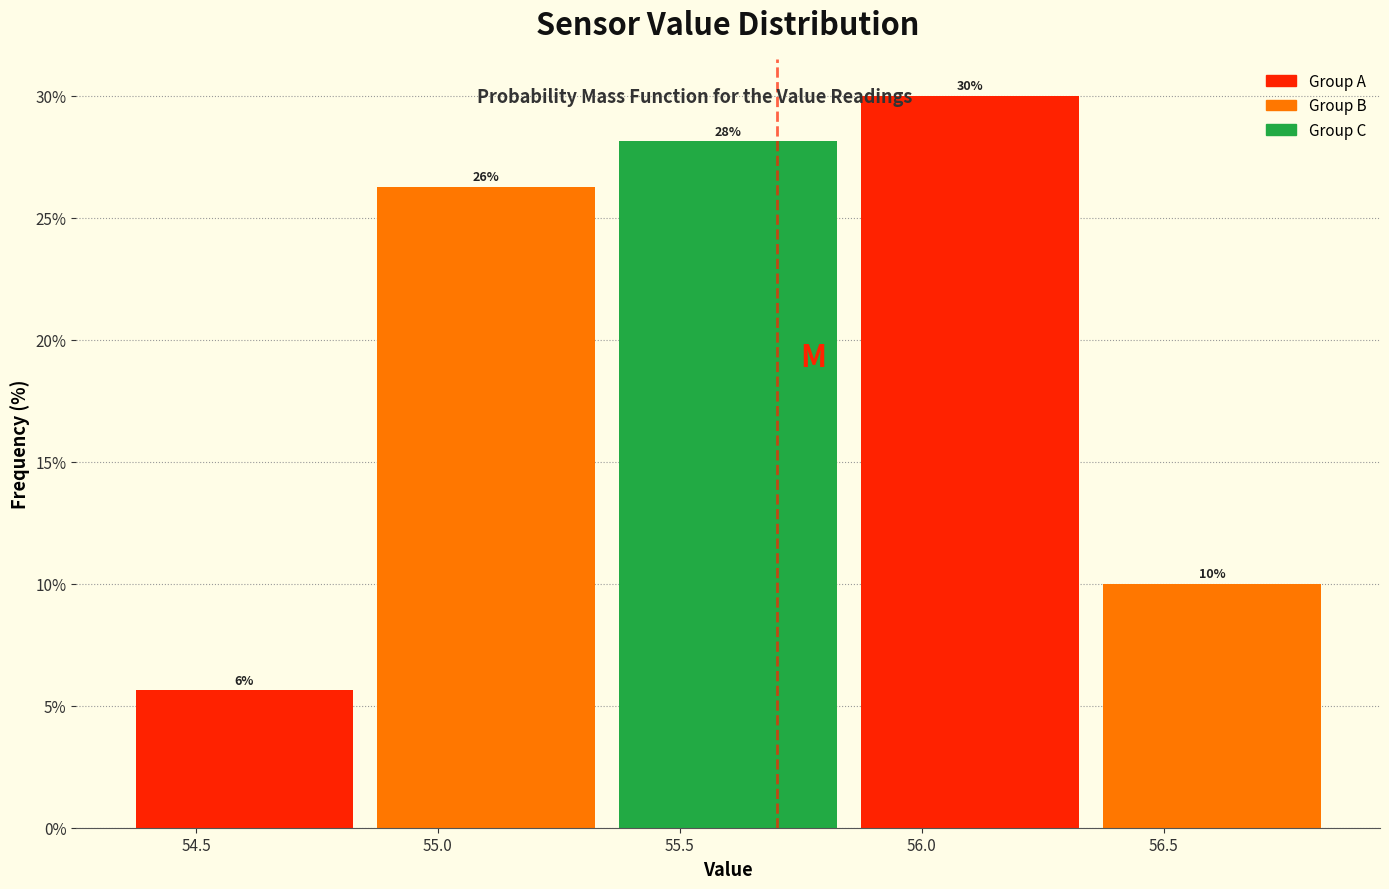

Which range on the x-axis has the tallest bar?

55.85 to 56.35